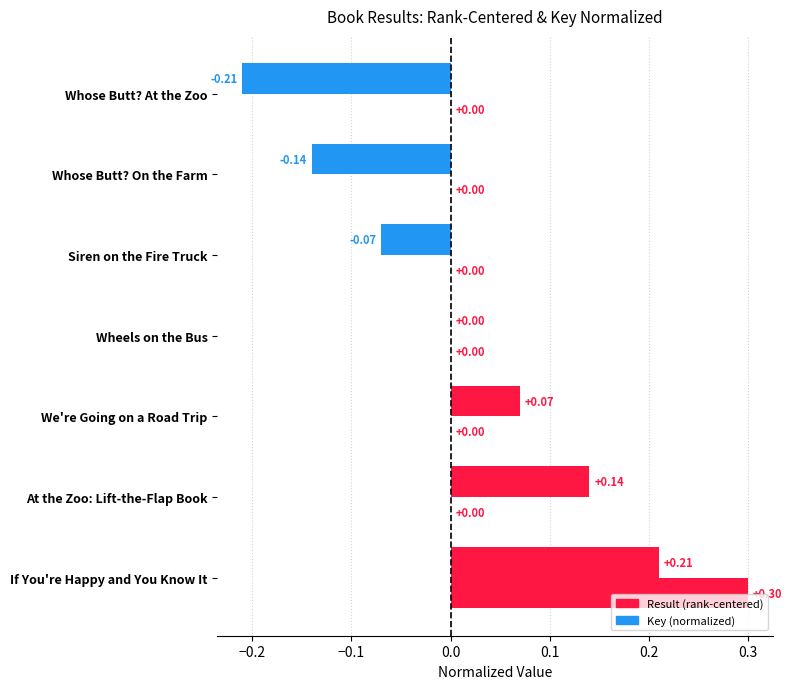

Reading right to left, what are all the values shown in this chart?

Result (rank-centered): -0.2	-0.1	-0.1	0.0	0.1	0.1	0.2
Key (normalized): 0.0	0.0	0.0	0.0	0.0	0.0	0.3